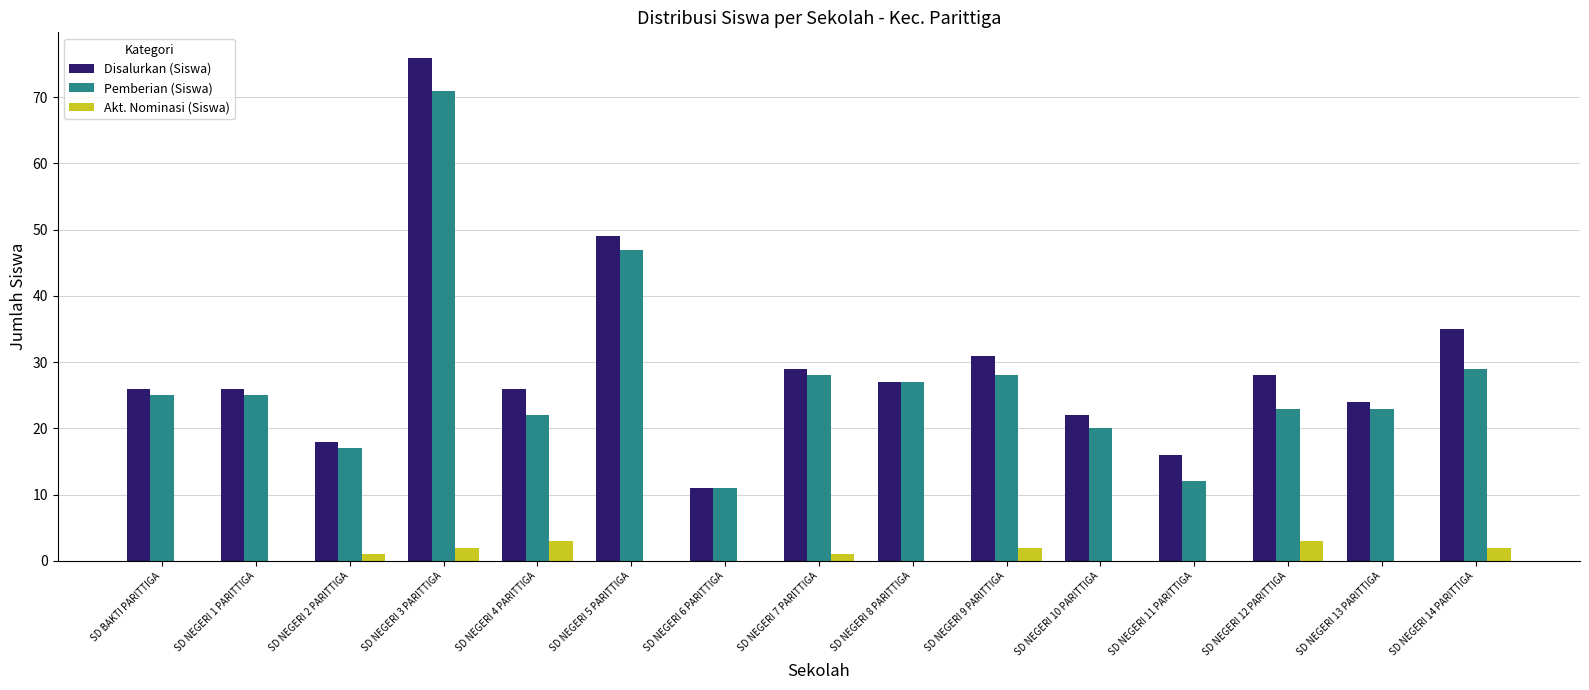

How many series are shown in this chart?

3